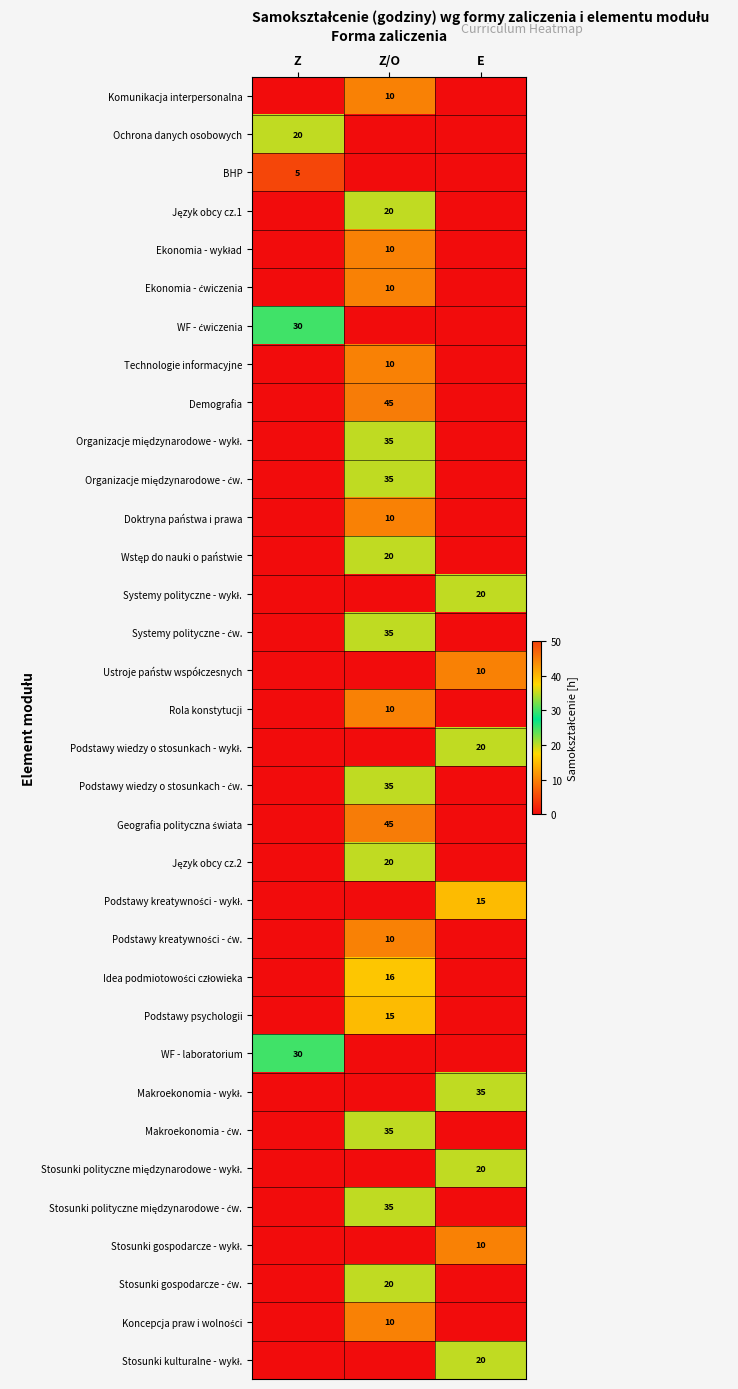

The value of WF - laboratorium at Z is 39. True or false?

False